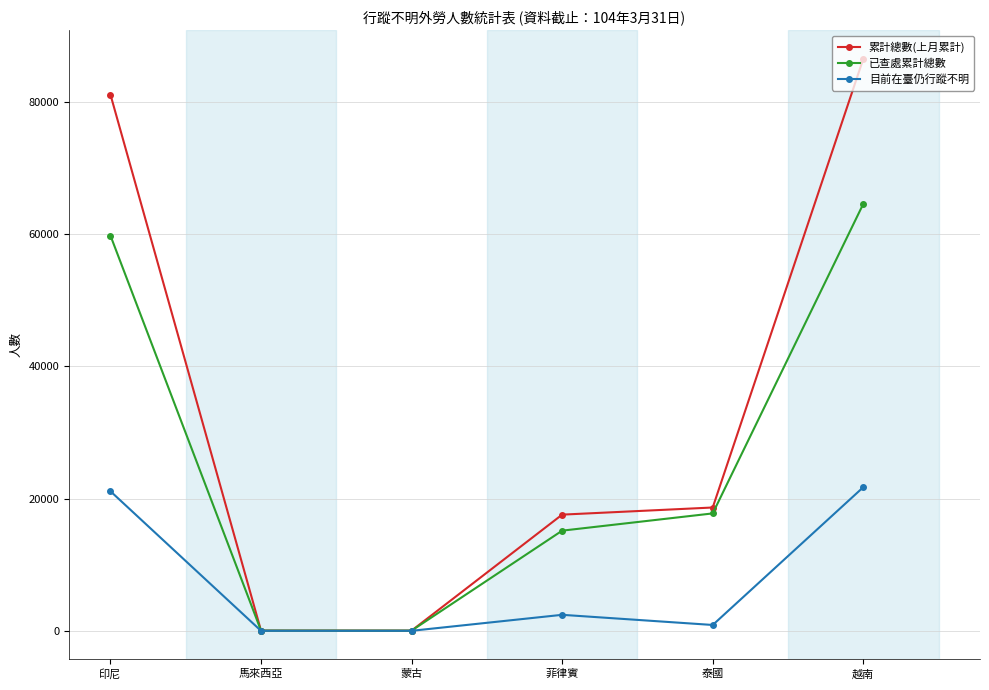

What is the difference between the highest and lowest values at 印尼?

59985